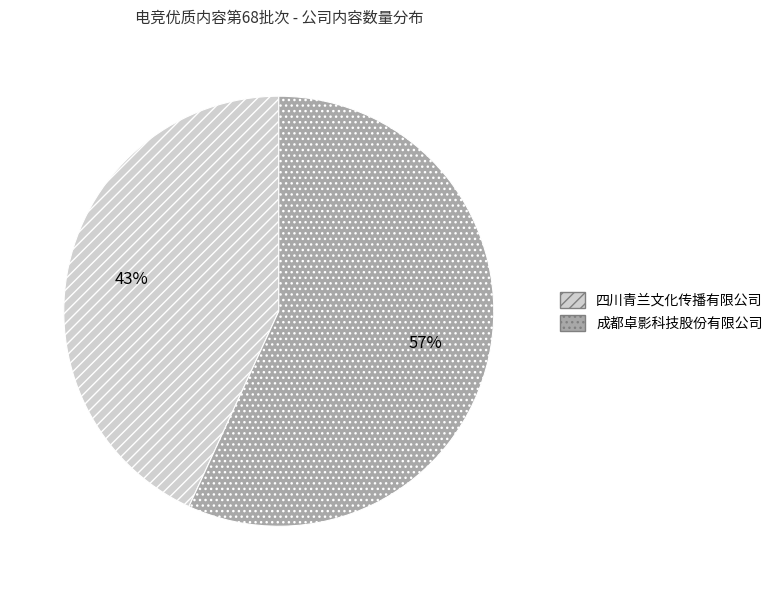

Approximately how many times larger is the value at 四川青兰文化传播有限公司 compared to 成都卓影科技股份有限公司?

0.8